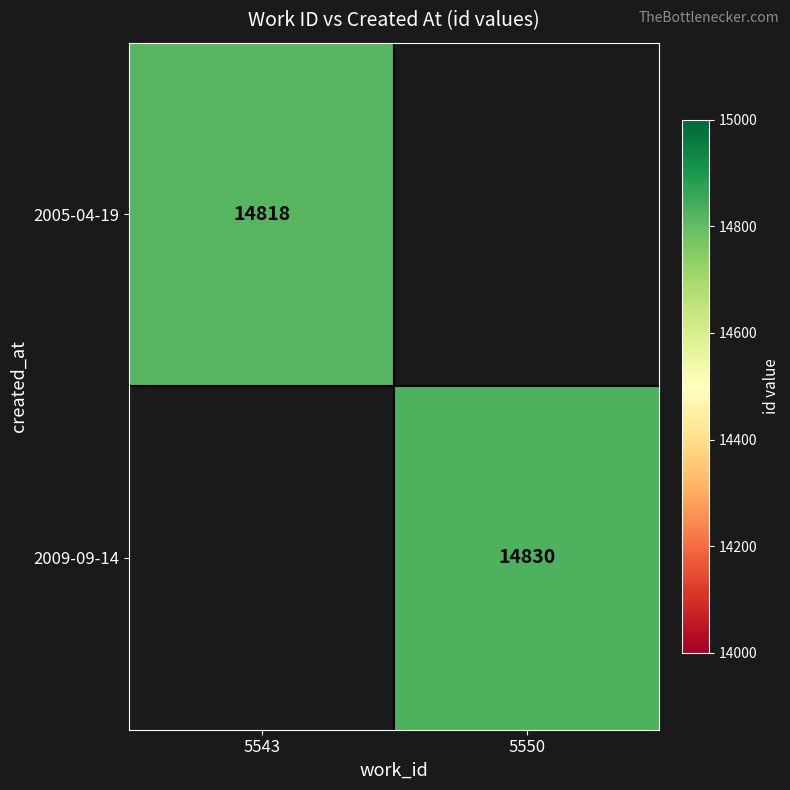

The value of 2005-04-19 at 5543 is 7046.2. True or false?

False